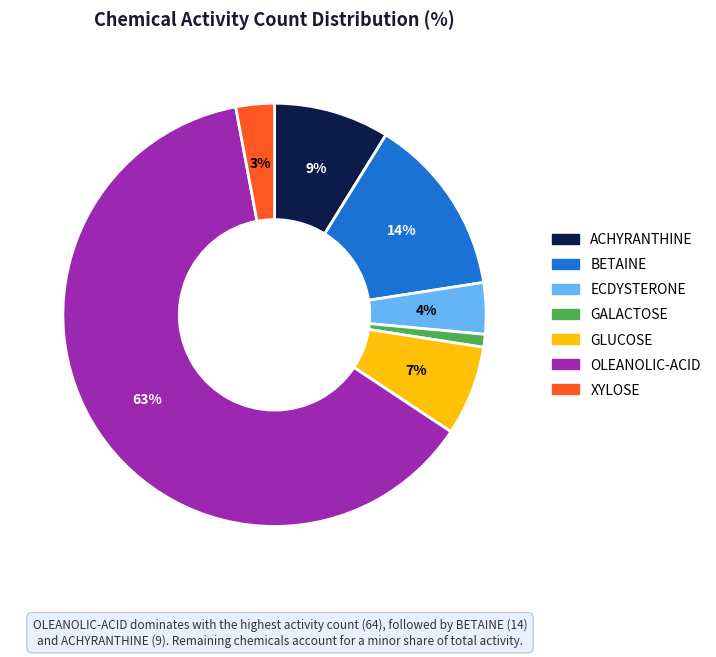

Count the number of slices in the pie.

7